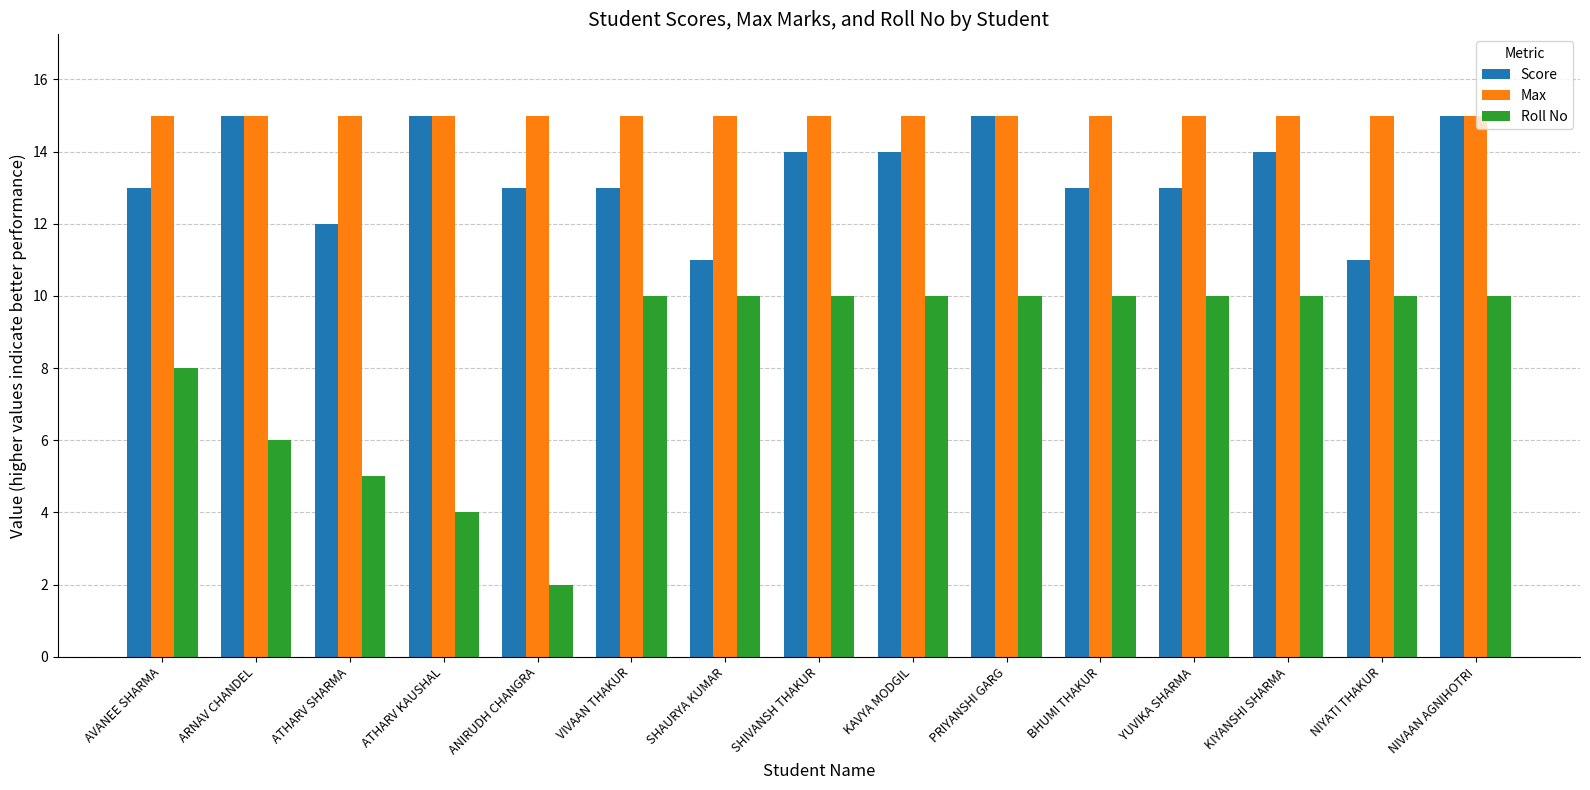

Which series has the largest range (max minus min)?

Roll No